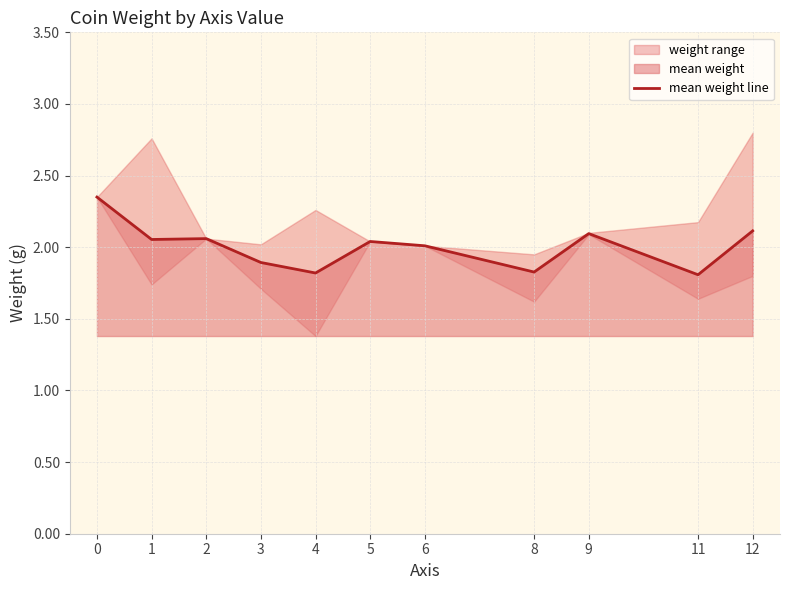

What is the smallest value displayed?

1.8